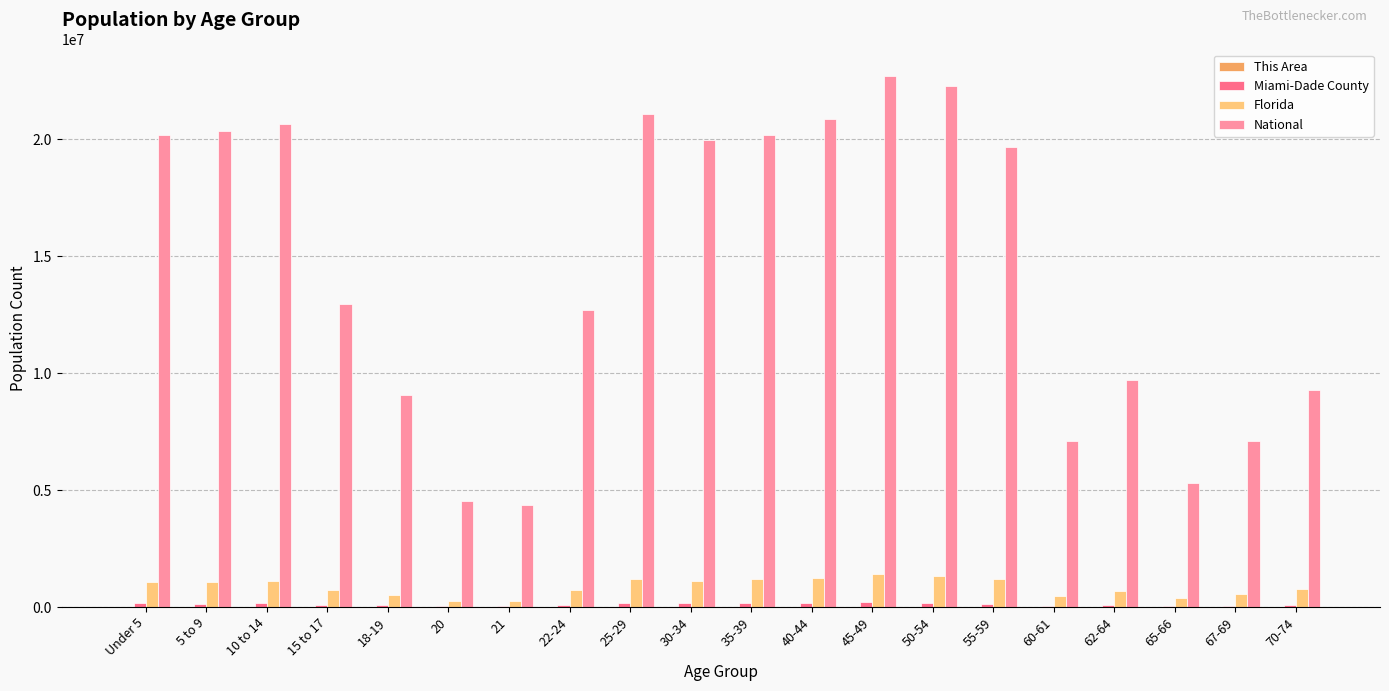

The value of National at 60-61 is 10234248. True or false?

False